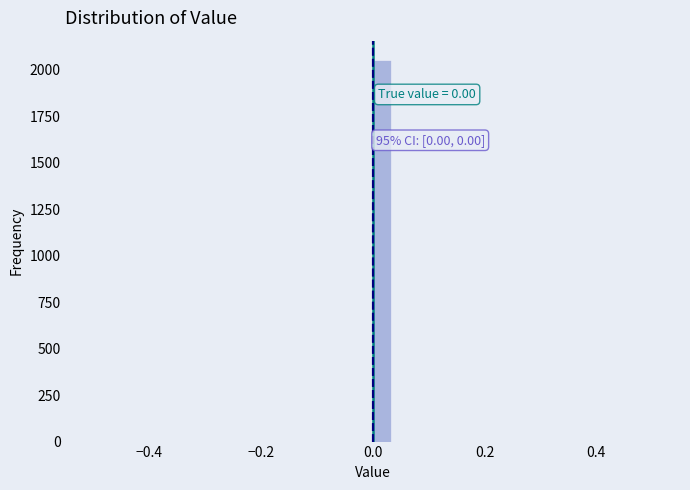

Read against the x-axis, roughly where is the centre of the tallest bar?

0.02